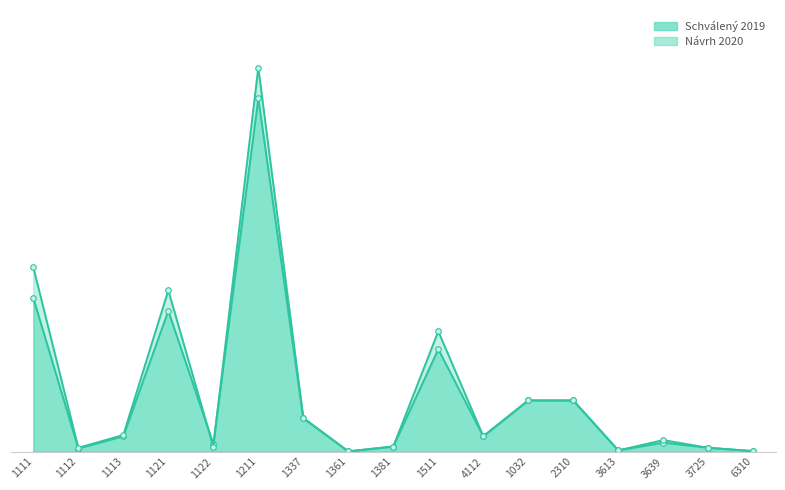

Does the chart display data point markers on the line(s)?

Yes